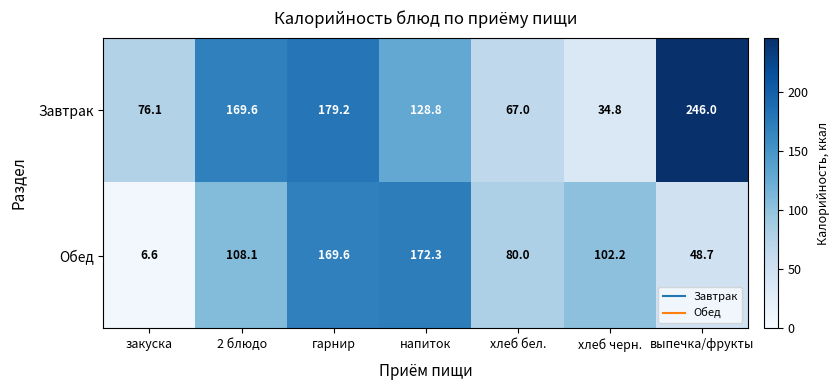

What is the maximum value shown in the chart?

246.0